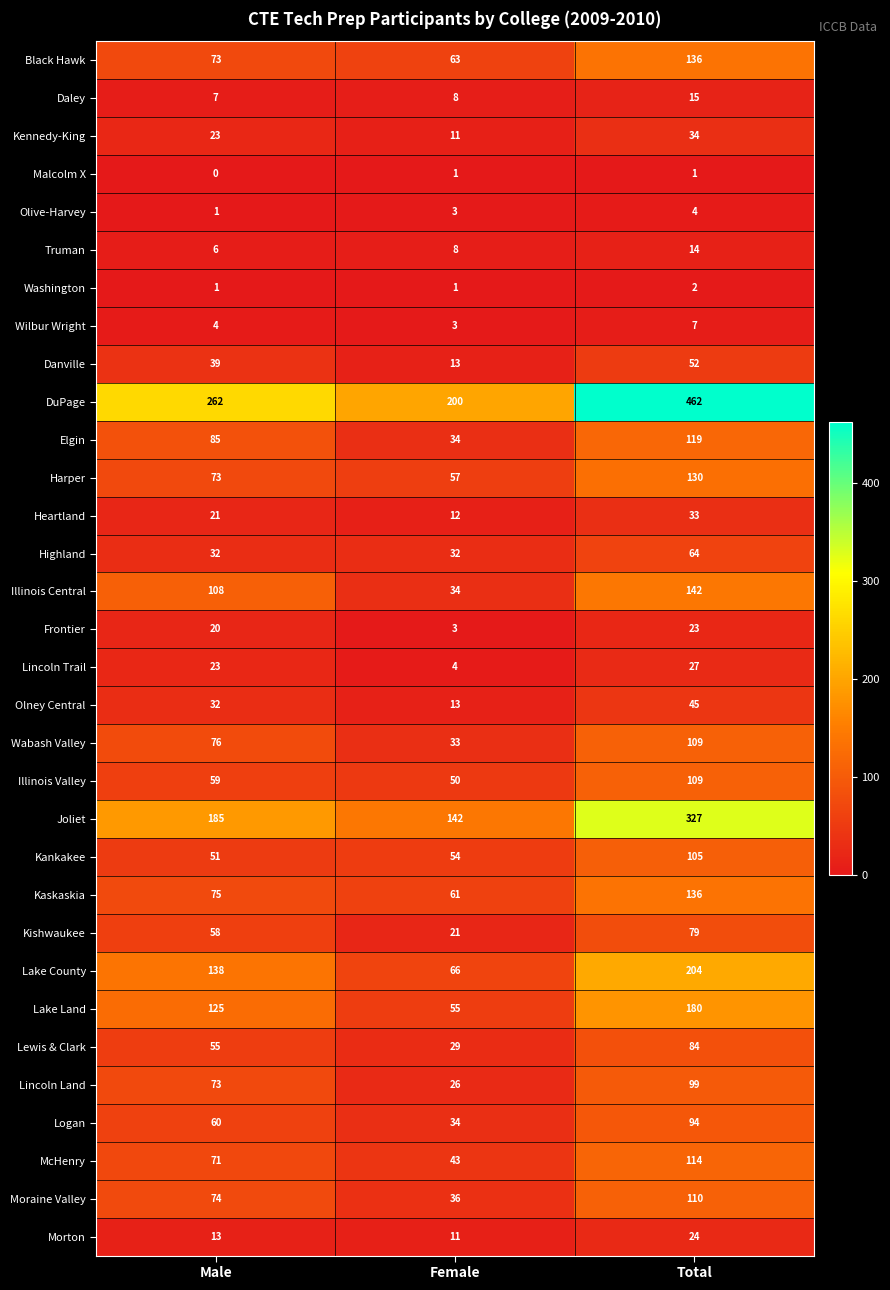

Rank the categories by Joliet value from highest to lowest.

Total, Male, Female